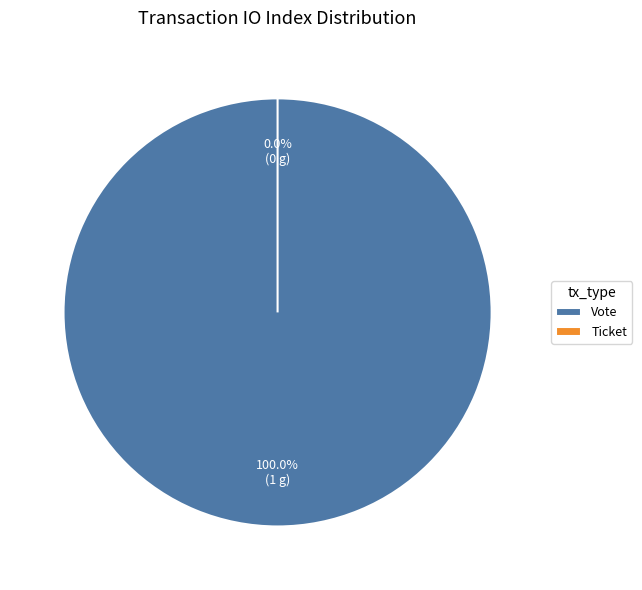

How many segments does this pie chart have?

2